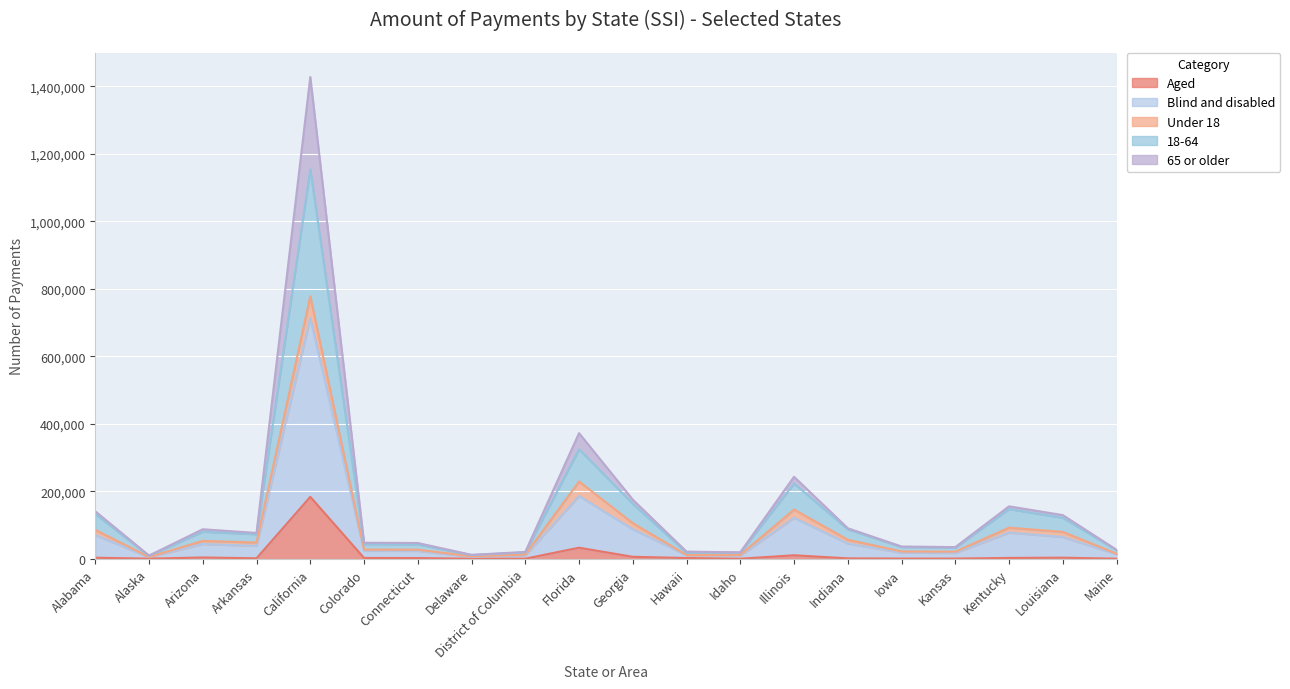

The Blind and disabled series shows 25714 at Maine. True or false?

True